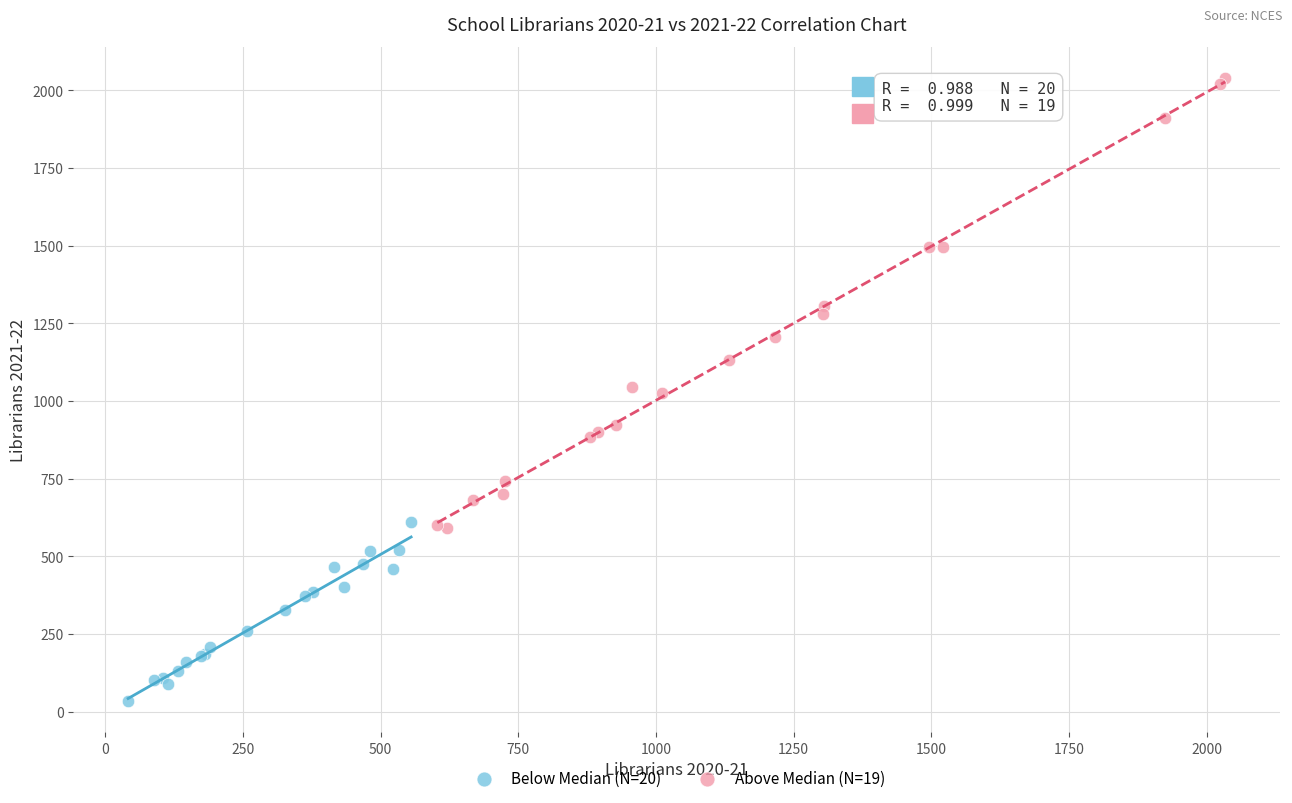

Which series contains the highest Y value?

Above Median (N=19)